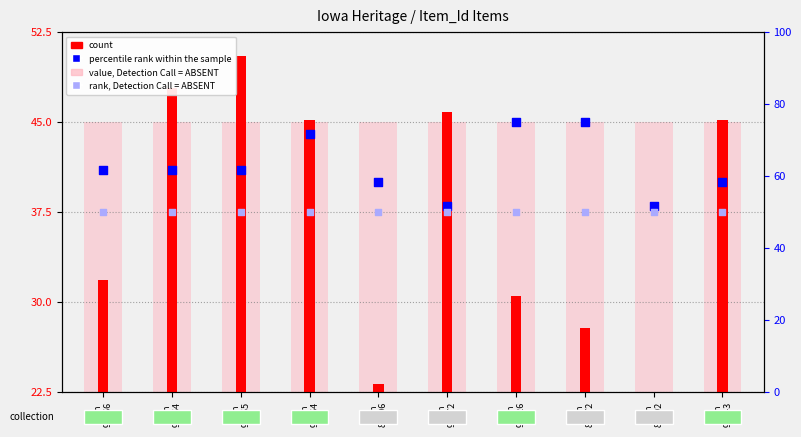

At how many categories does at least one series exceed 37?

10